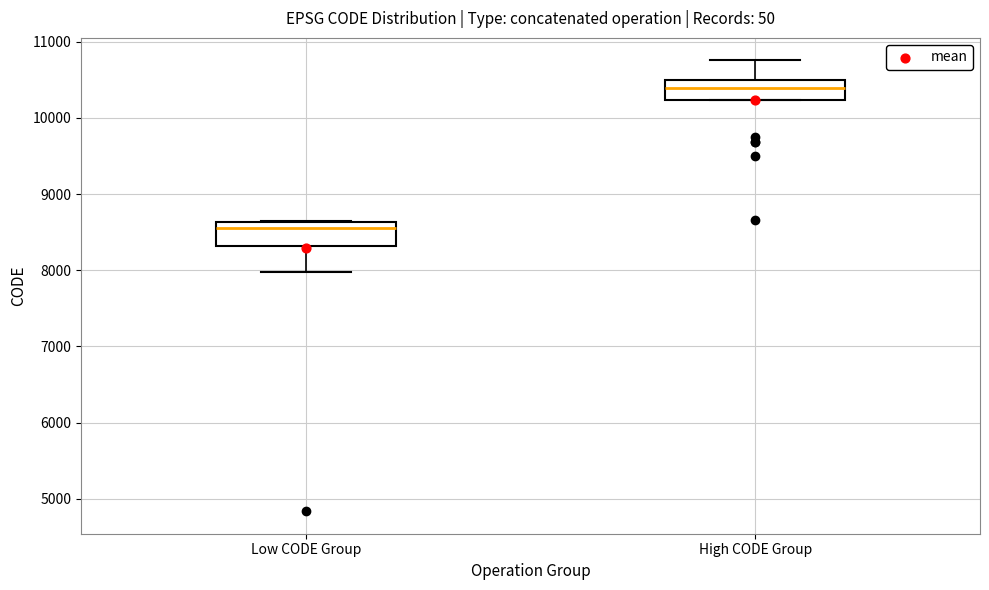

Reading left to right, transcribe this box plot: for each box, give where its median line is, the range the box spans, and where its two whiskers end, as read against the y-axis. The values are not printed on the chart, so give them approximately, as read against the axis.

Low CODE Group: median 8600 (just below the box's upper edge), box 8300 to 8600, whiskers 8000 to 8700
High CODE Group: median 10400, box 10200 to 10500, whiskers 10200 to 10800